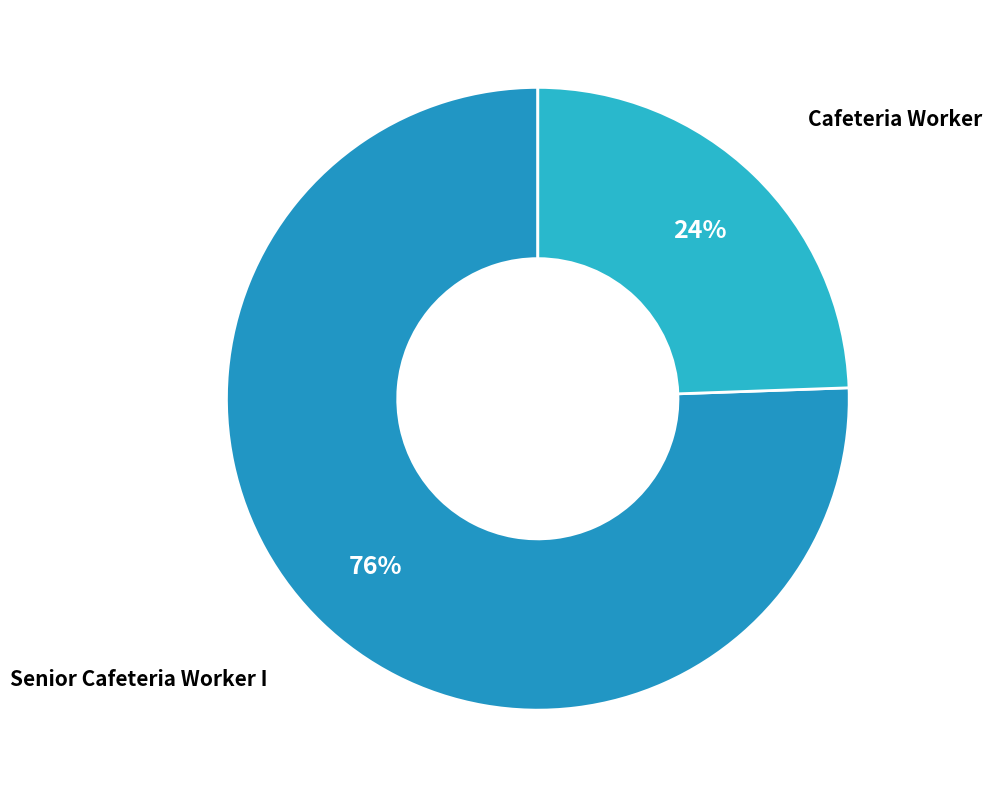

Does Cafeteria Worker represent more than half of the total?

No